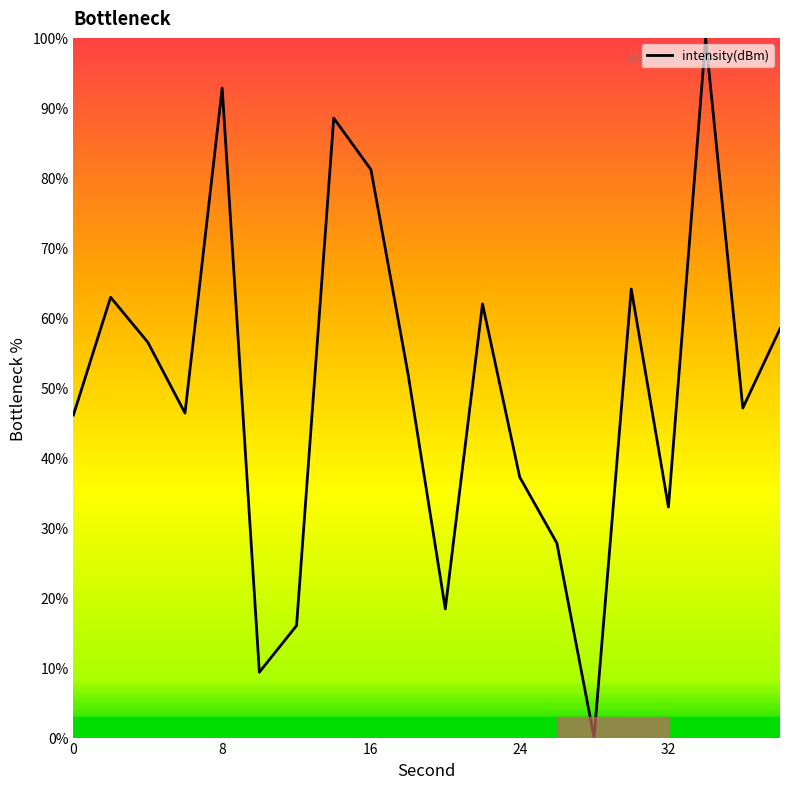

What is the maximum value shown in the chart?

100.0